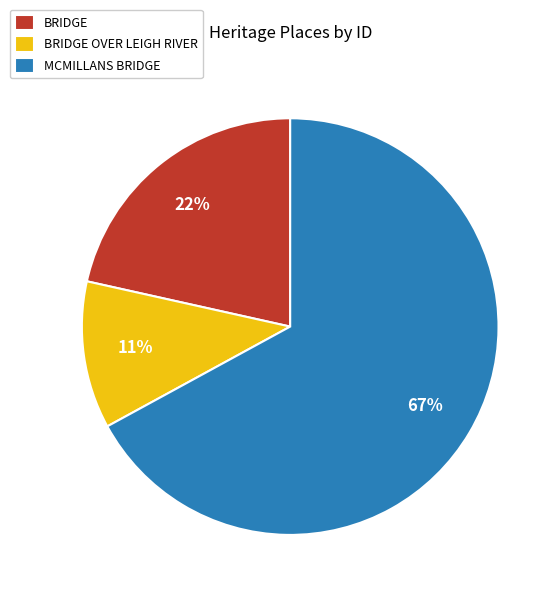

True or false: BRIDGE accounts for 22% of the total.

True